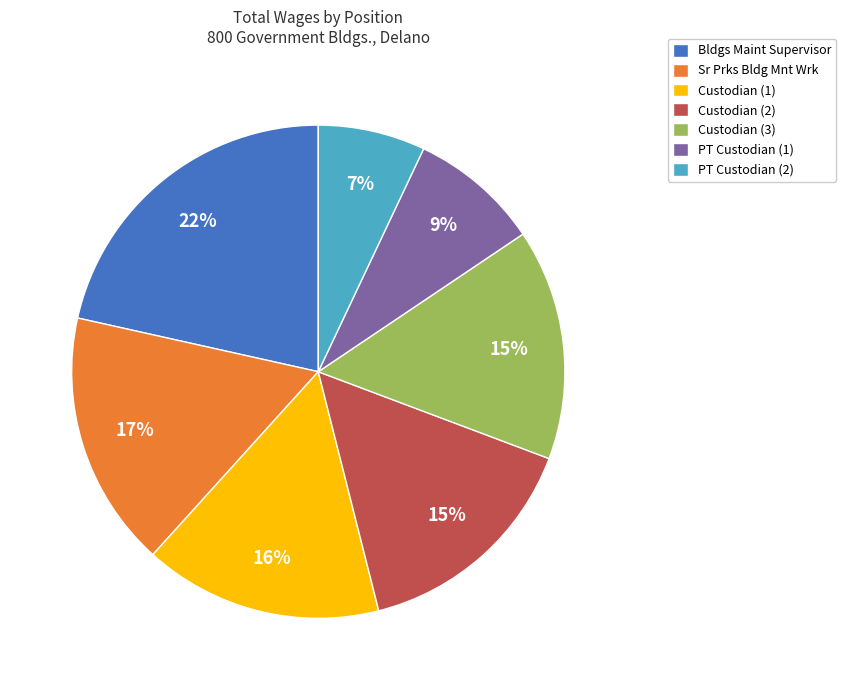

Approximately how many times larger is the value at PT Custodian (1) compared to Custodian (3)?

0.6